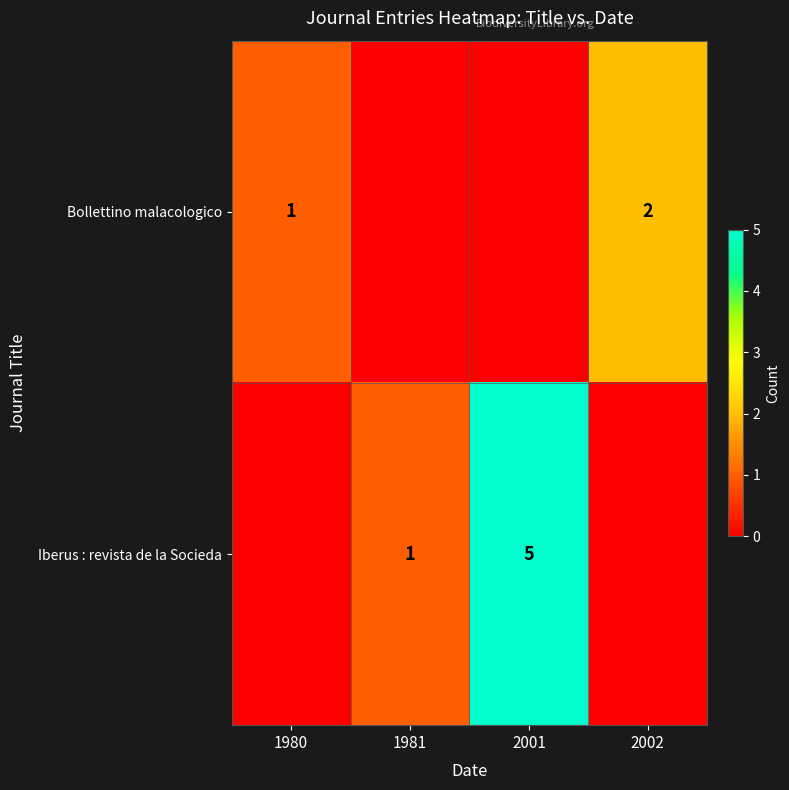

Is the value of Iberus : revista de la Socieda at 2001 greater than the value of Bollettino malacologico at 1980?

Yes